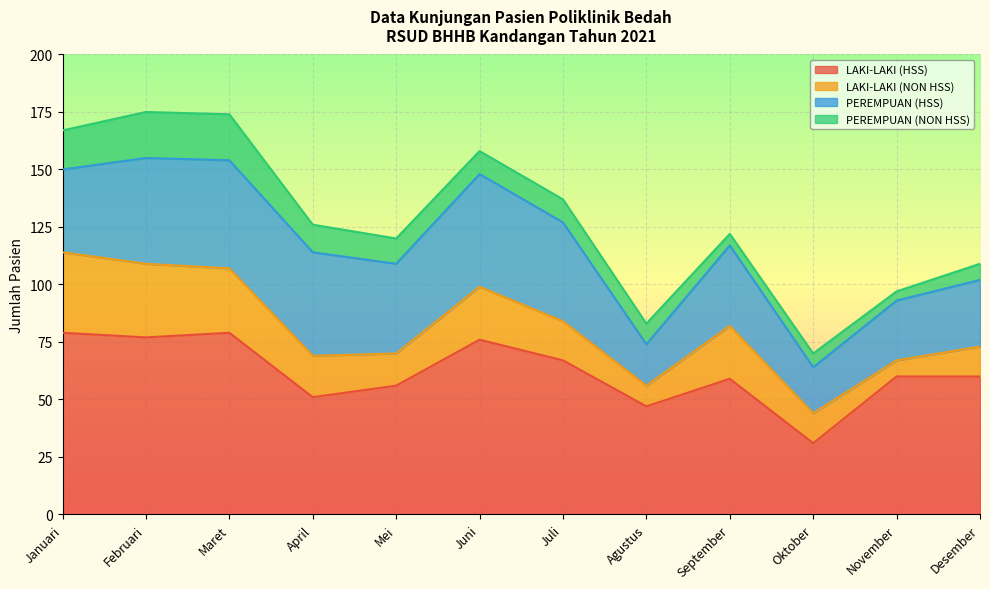

What is the sum of the PEREMPUAN (HSS) values at Desember and Agustus?

47